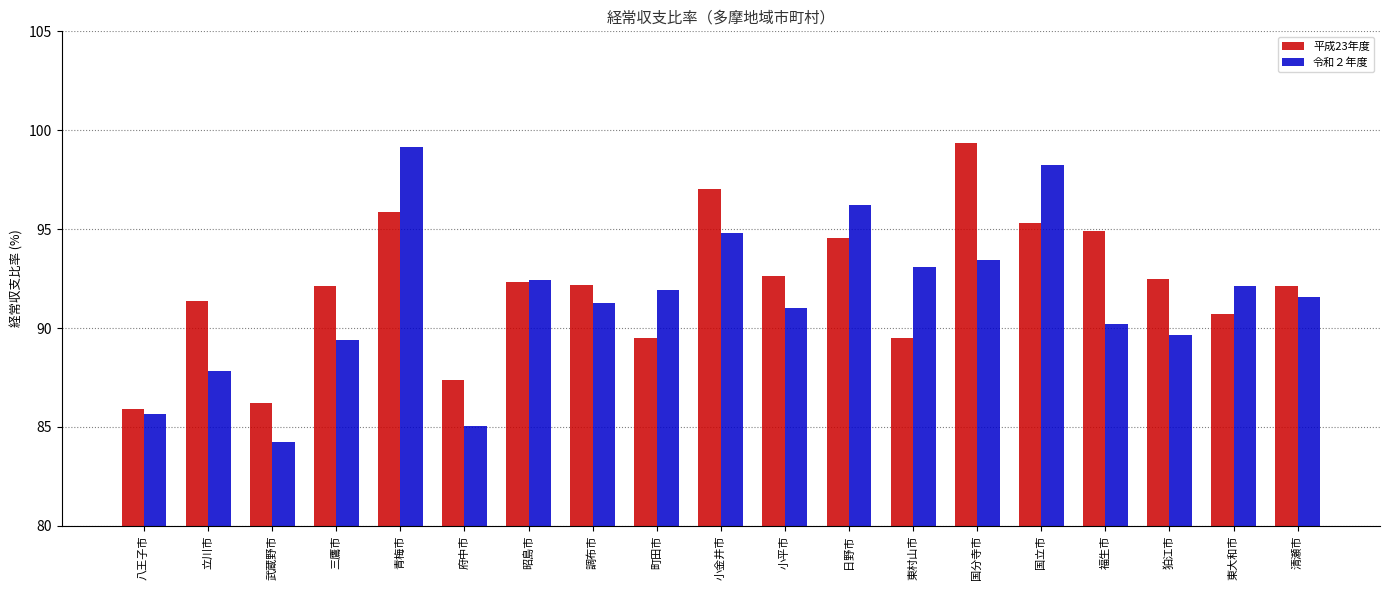

What is the difference between the maximum and second lowest values in the 平成23年度 series?

13.1